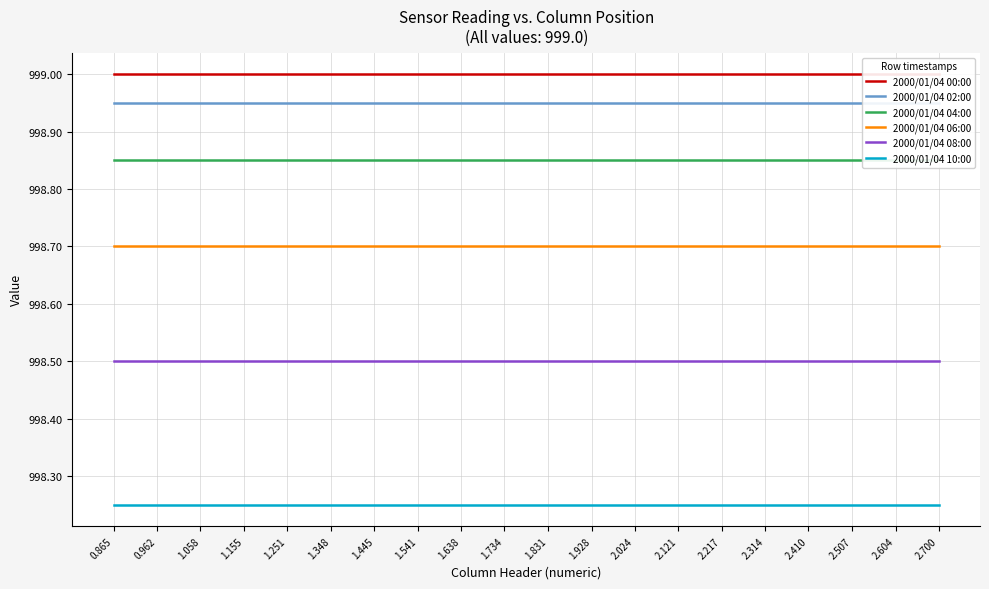

Rank the series at 1.928 from lowest to highest value.

2000/01/04 10:00, 2000/01/04 08:00, 2000/01/04 06:00, 2000/01/04 04:00, 2000/01/04 02:00, 2000/01/04 00:00